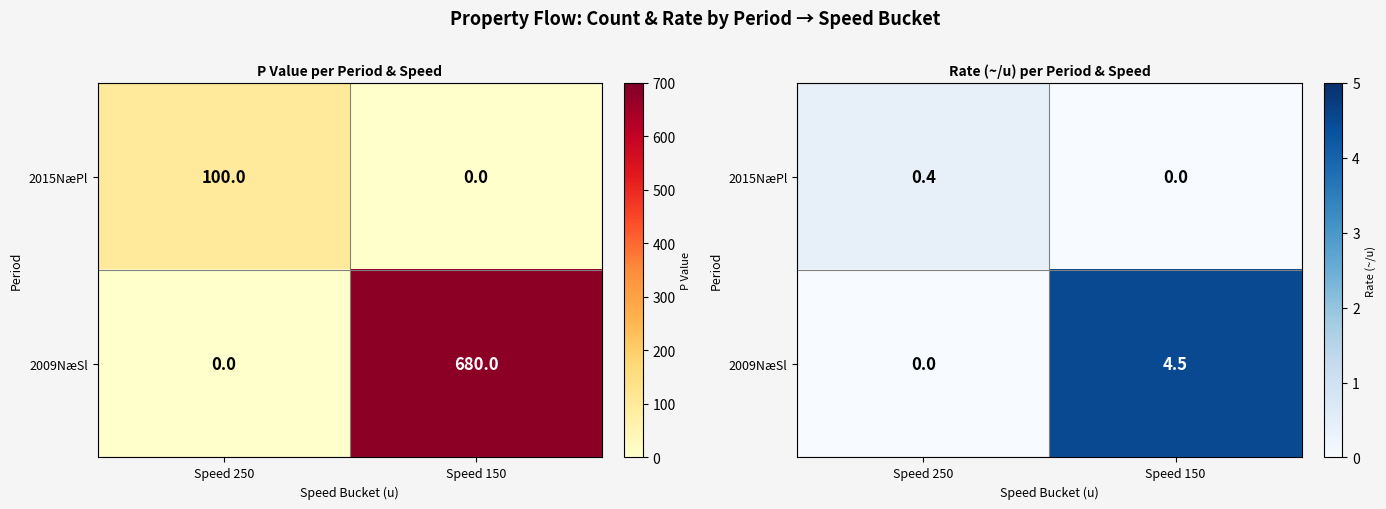

List the series in order of their peak value, highest first.

2009NæSl, 2015NæPl